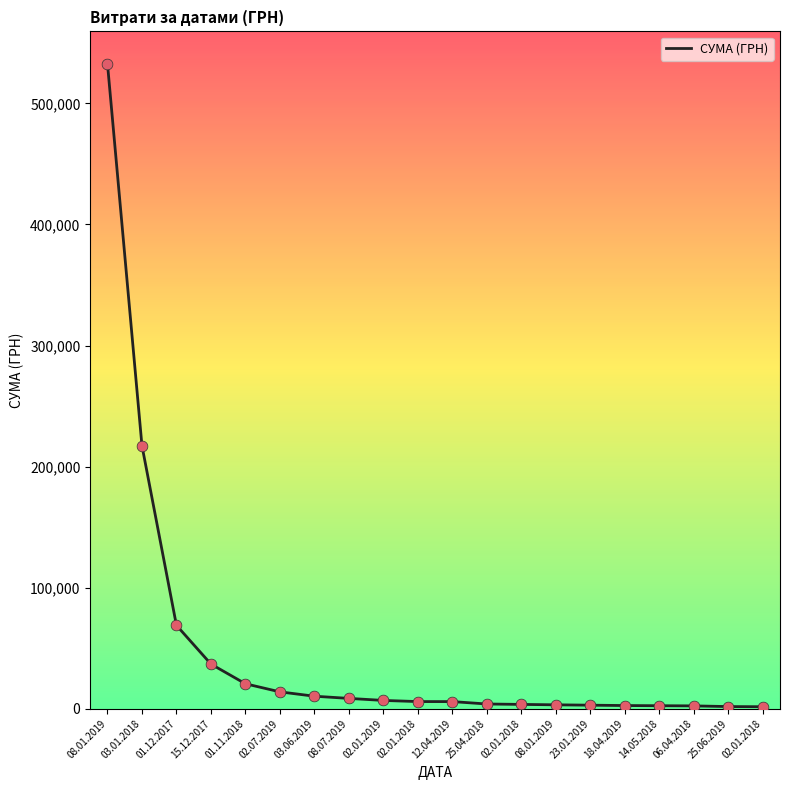

What is the ratio of the value at 03.06.2019 to the value at 12.04.2019?

1.8